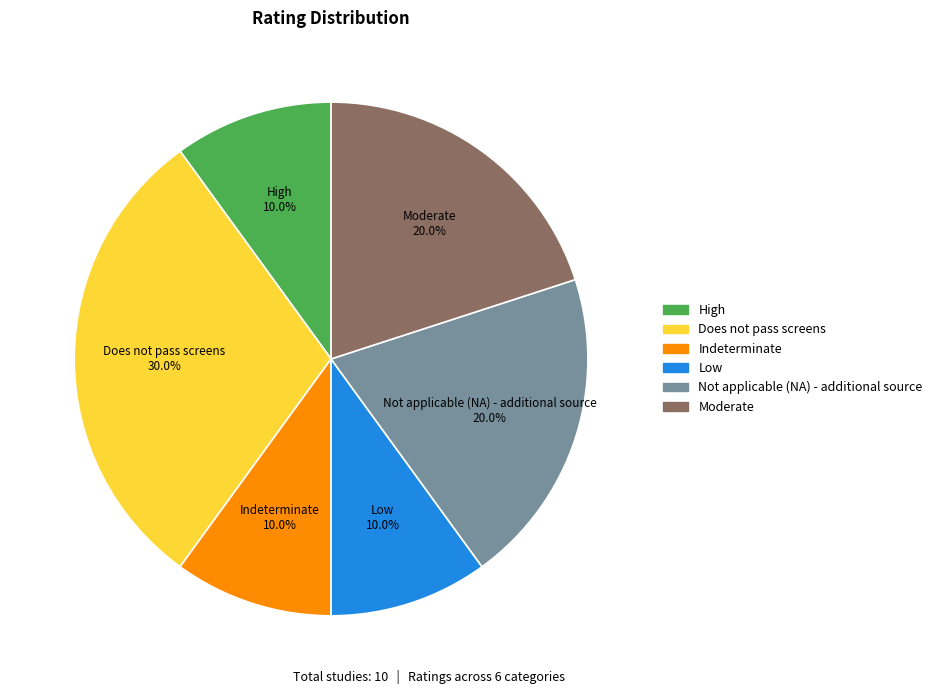

How many slices are in this pie chart?

6